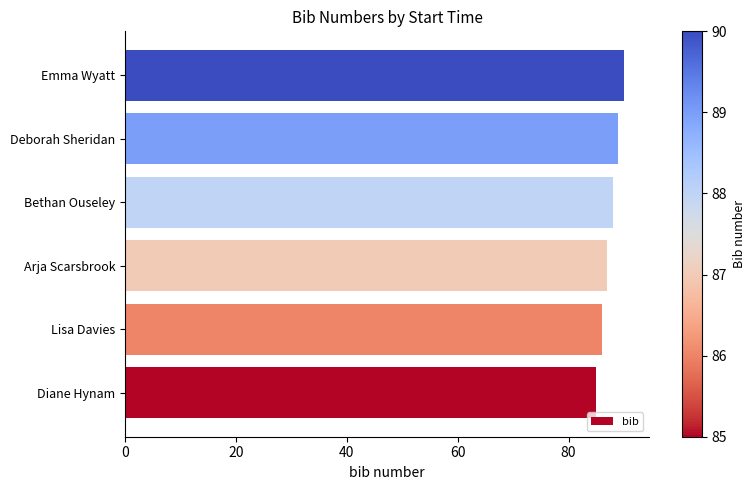

How many bars are there in total?

6